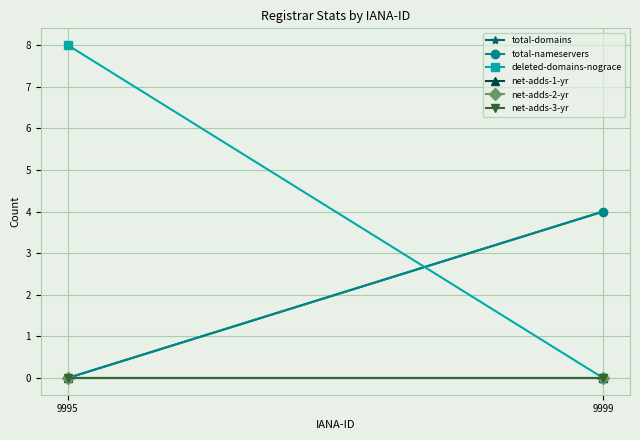

What are all the series names shown in the legend?

total-domains, total-nameservers, deleted-domains-nograce, net-adds-1-yr, net-adds-2-yr, net-adds-3-yr